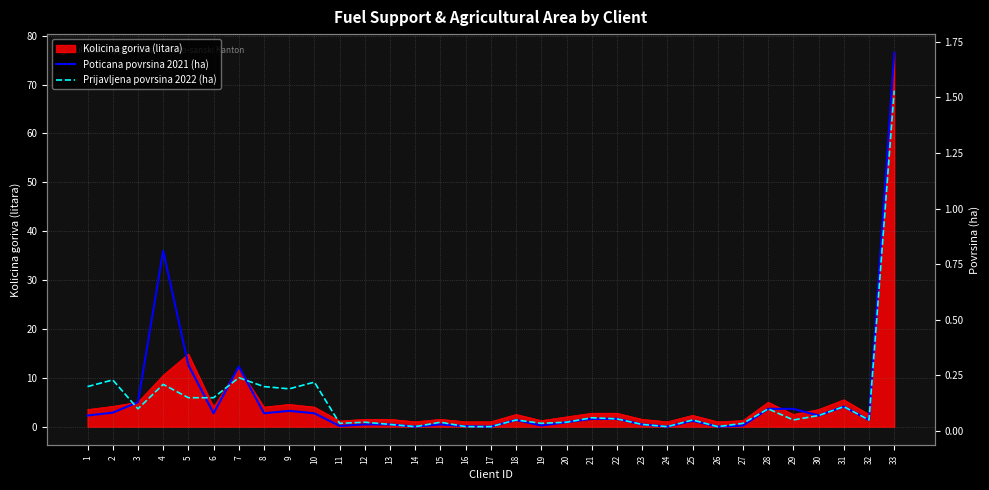

At which label does Kolicina goriva (litara) reach its peak?

33